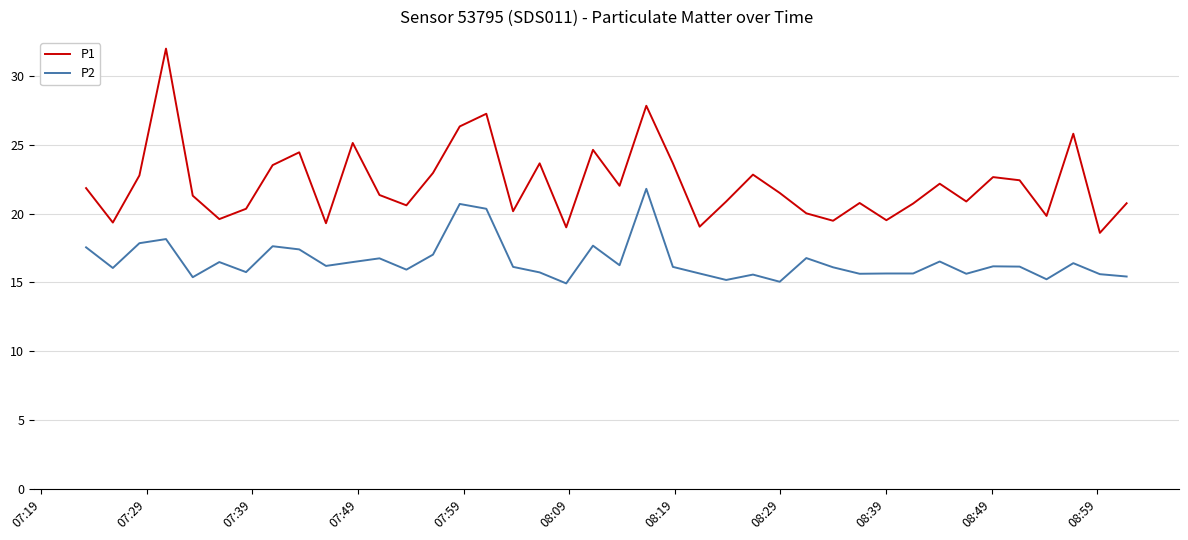

Rank the series by their average value, from highest to lowest.

P1, P2